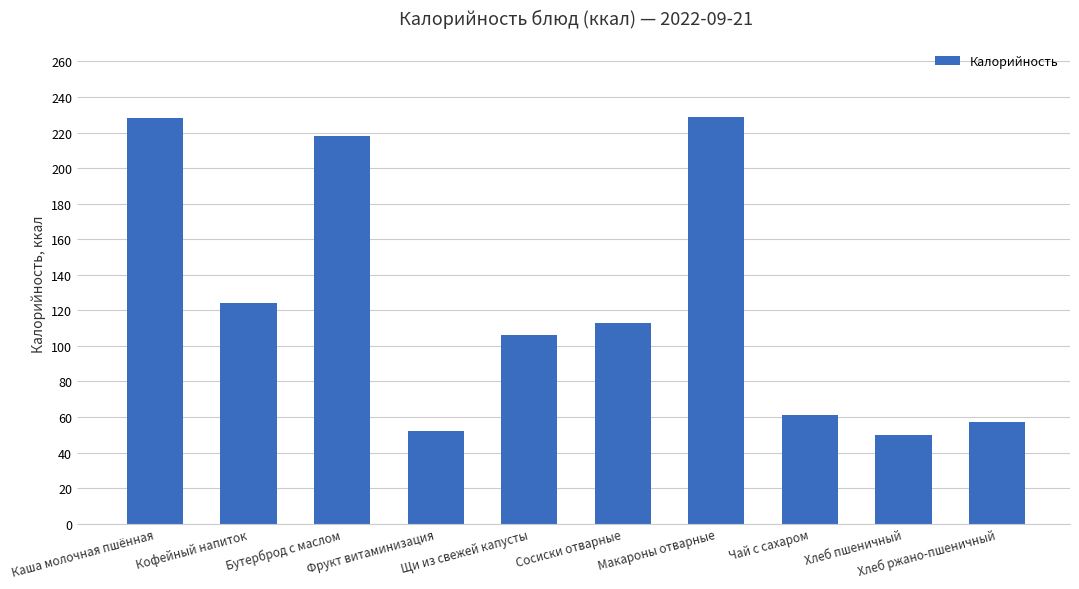

What is the minimum value shown in the chart?

50